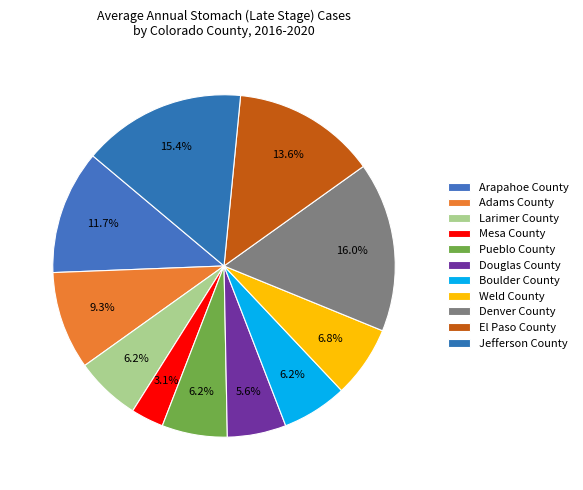

What portion of the pie excludes Denver County?

84.0%